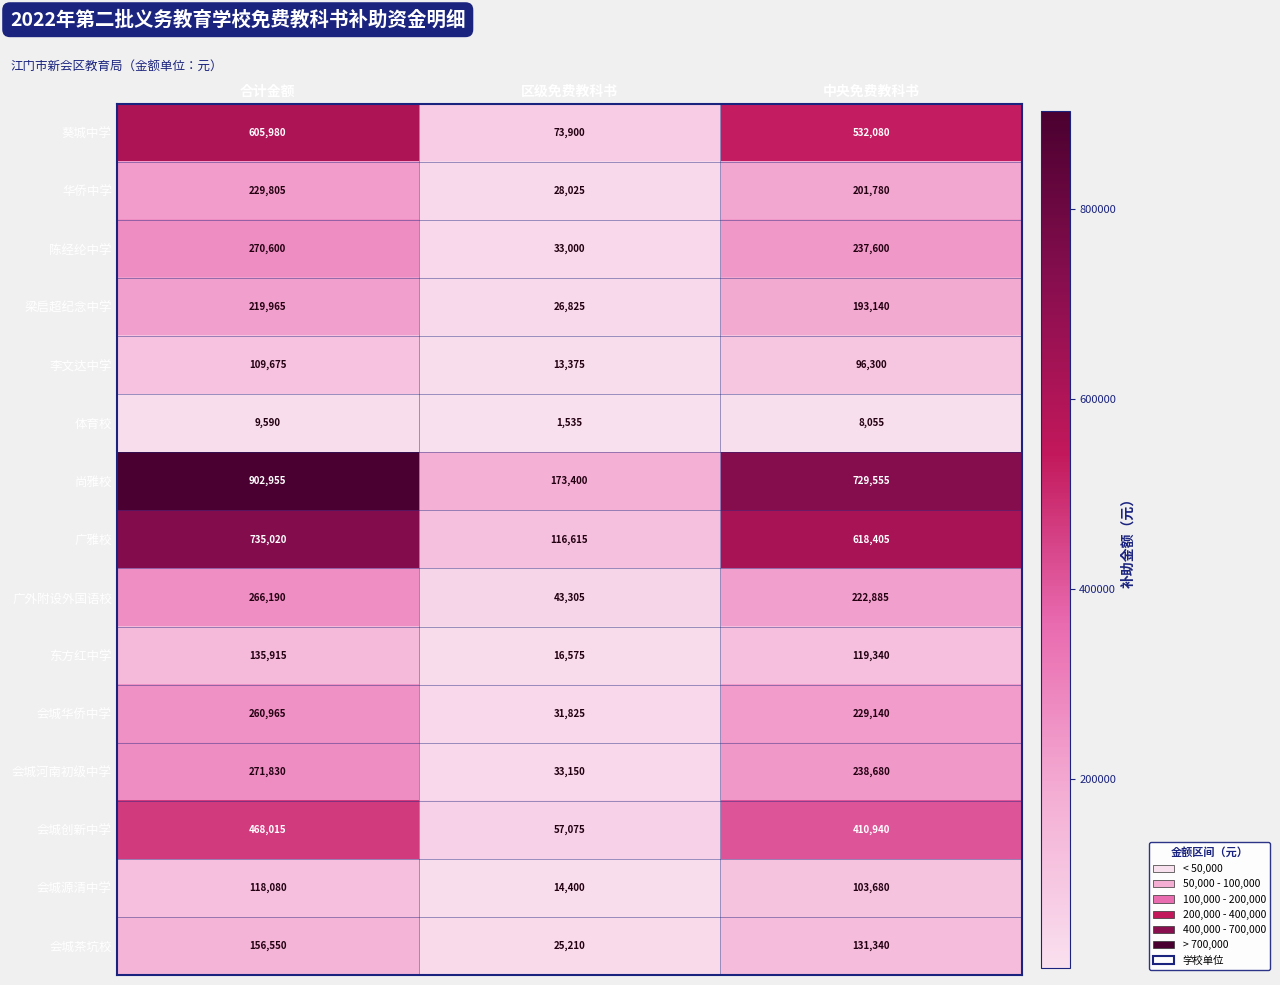

What is the total value across all series at 区级免费教科书?

688215